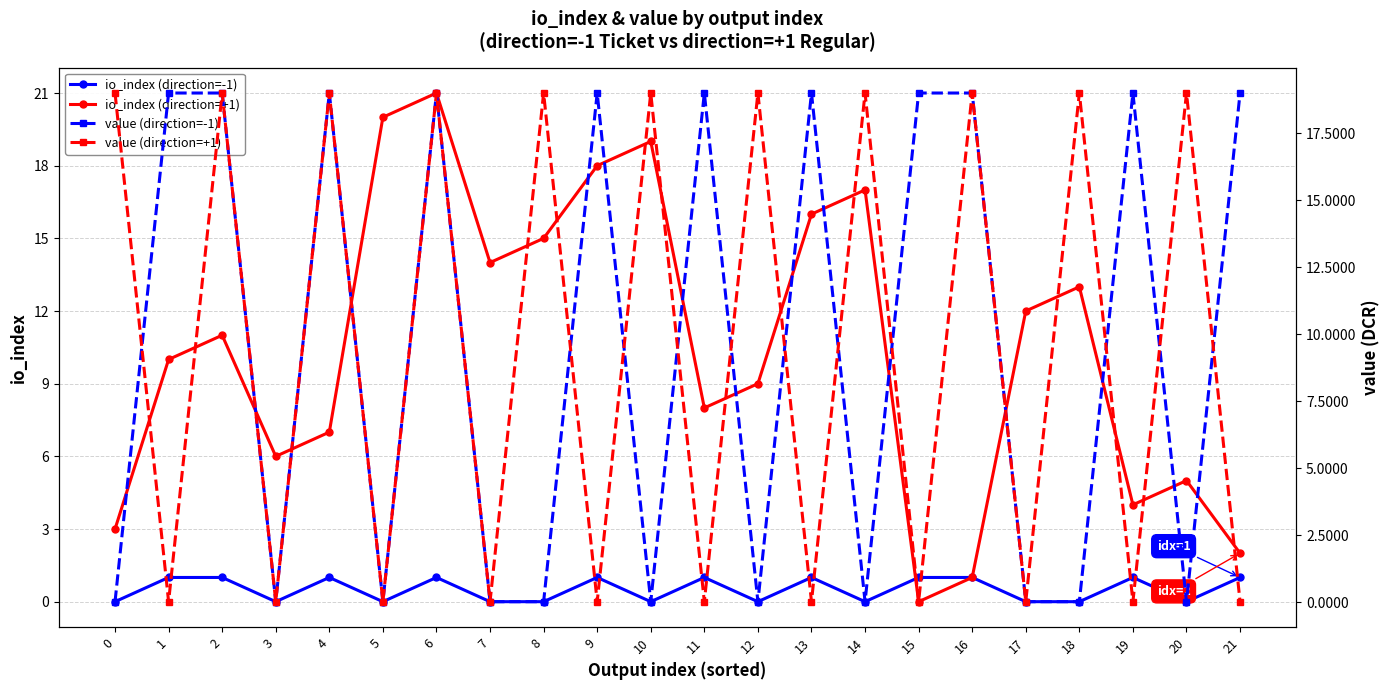

What is the spread (max minus min) of values at 13?

19.0